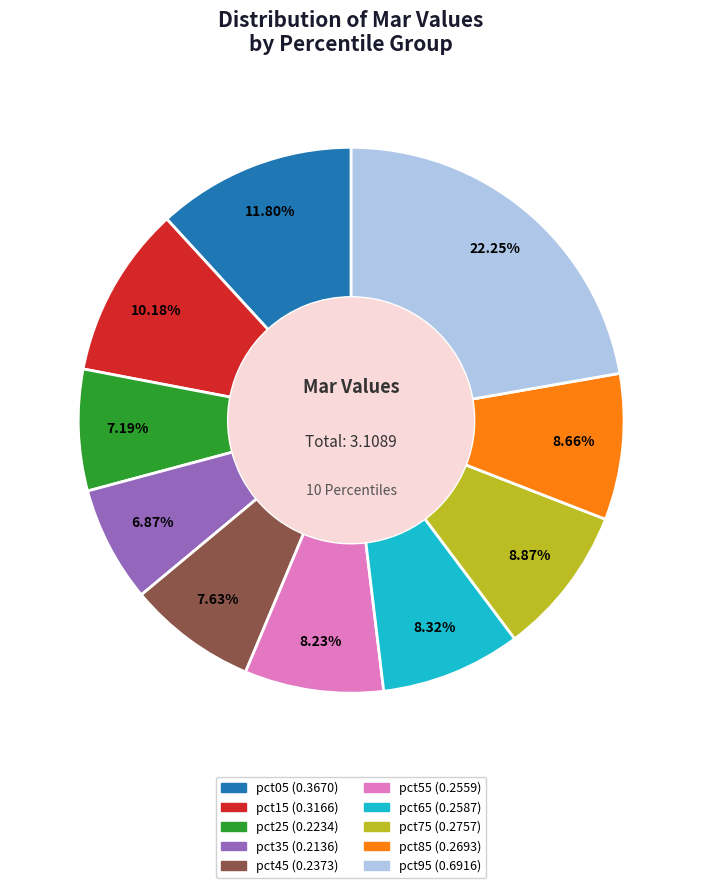

The pct35 slice represents 7% of the pie. True or false?

True